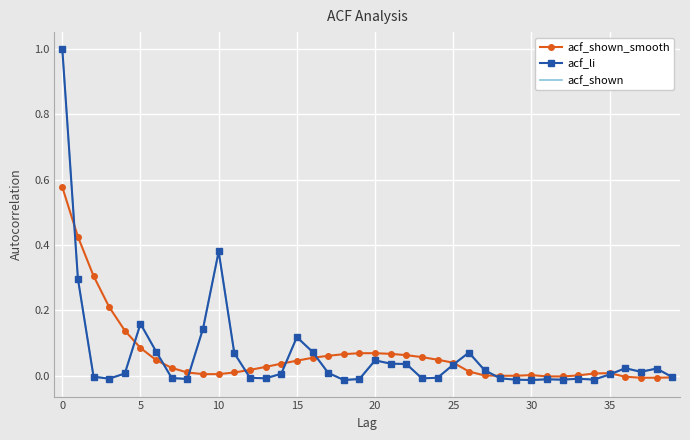

What is the greatest value displayed?

1.0